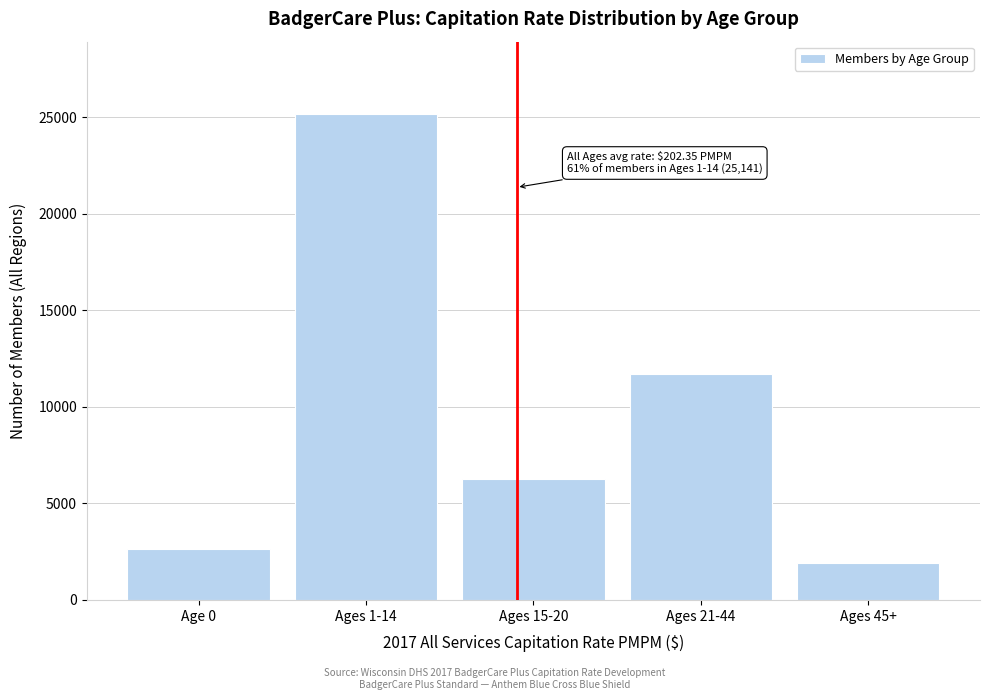

Reading left to right, transcribe all the data shown in this chart.

2639	25141	6241	11717	1921